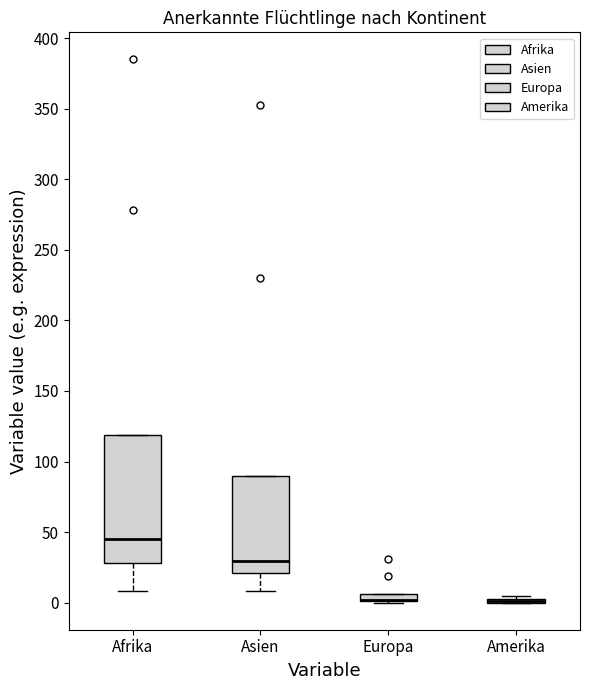

Where is the lower edge of the box for Europa on the y-axis? The values are not printed on the chart, so give them approximately, as read against the axis.

0